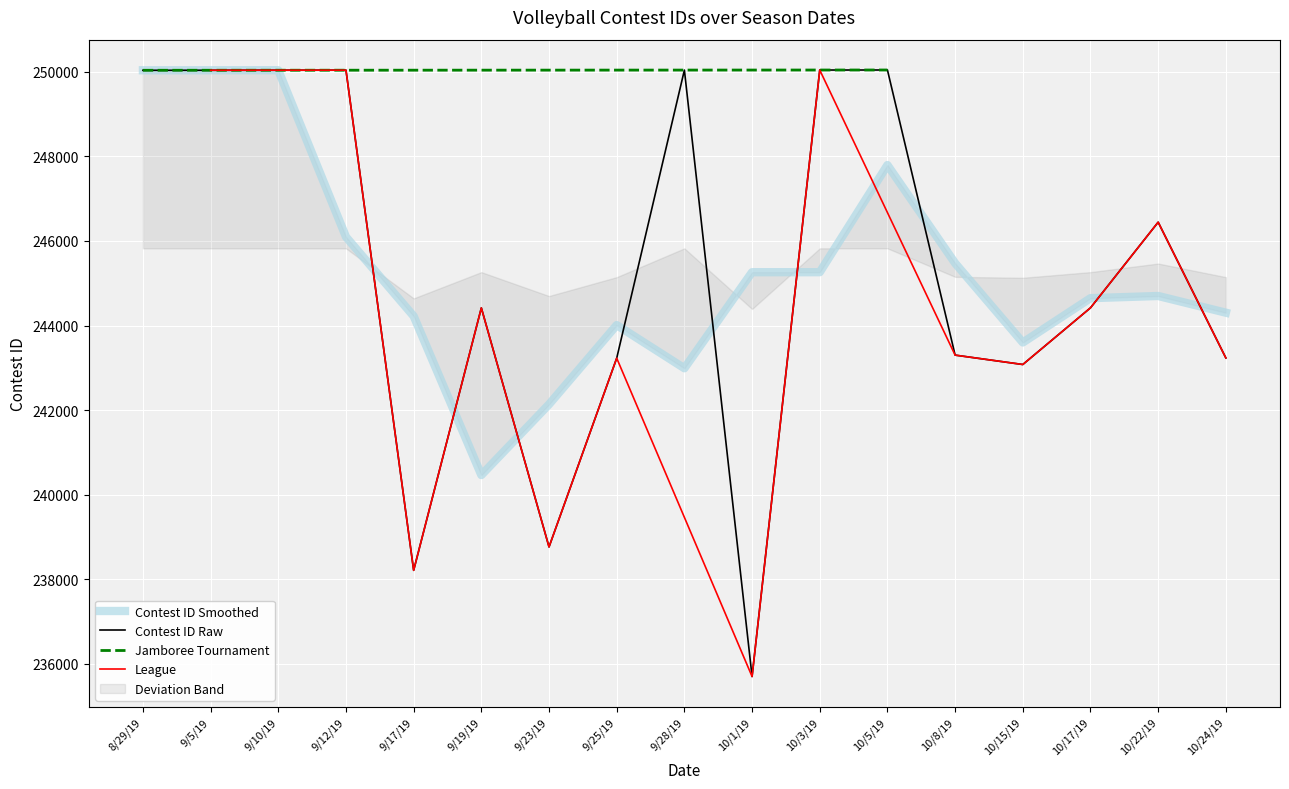

The value of Contest ID Raw at 10/5/19 is 429298. True or false?

False